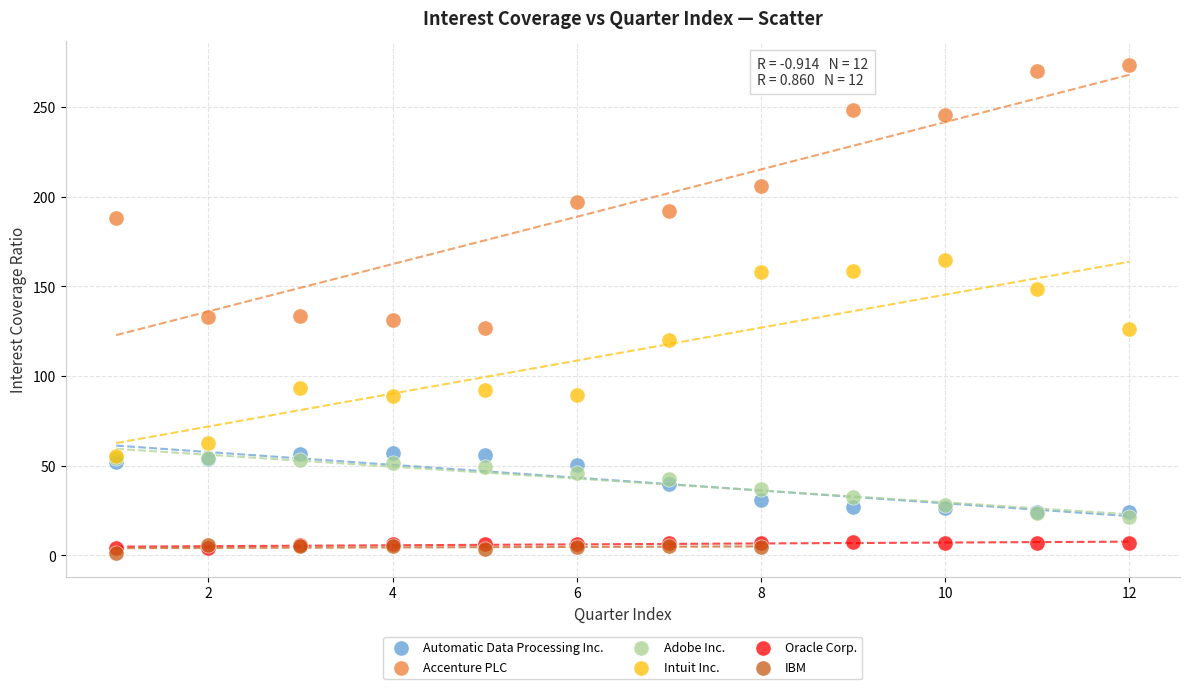

What are all the series names shown in the legend?

Automatic Data Processing Inc., Accenture PLC, Adobe Inc., Intuit Inc., Oracle Corp., IBM